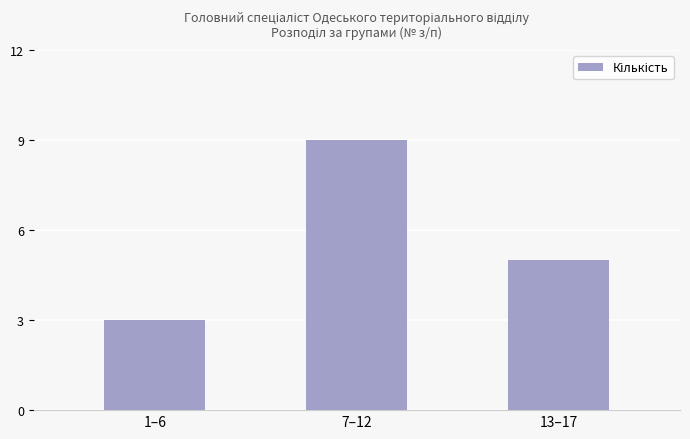

What is the value of the 1st bar from the left?

3